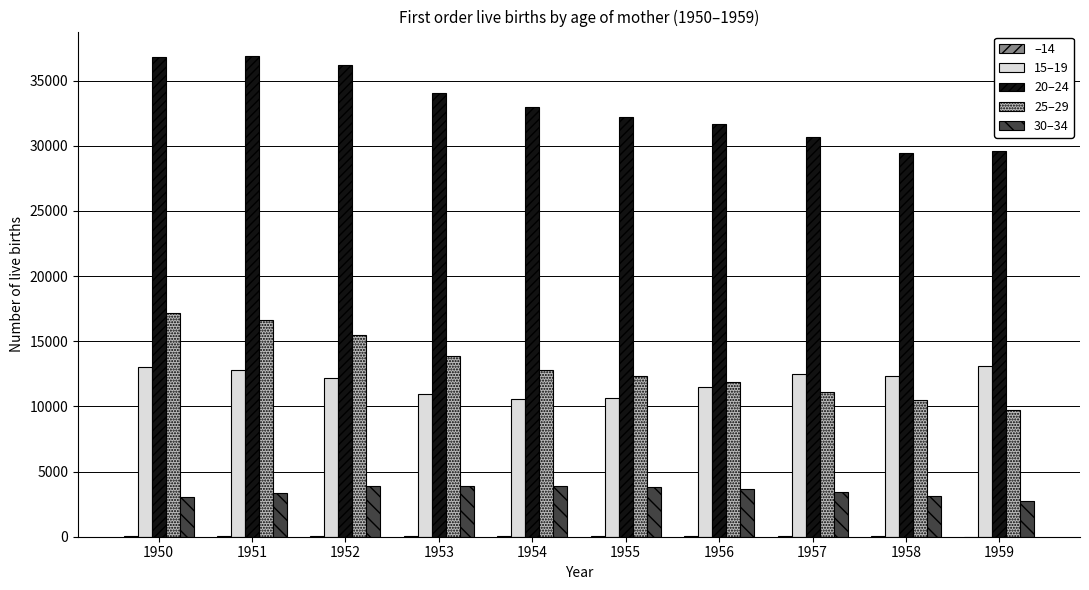

Is it true that 30–34 equals 4424 at 1958?

False